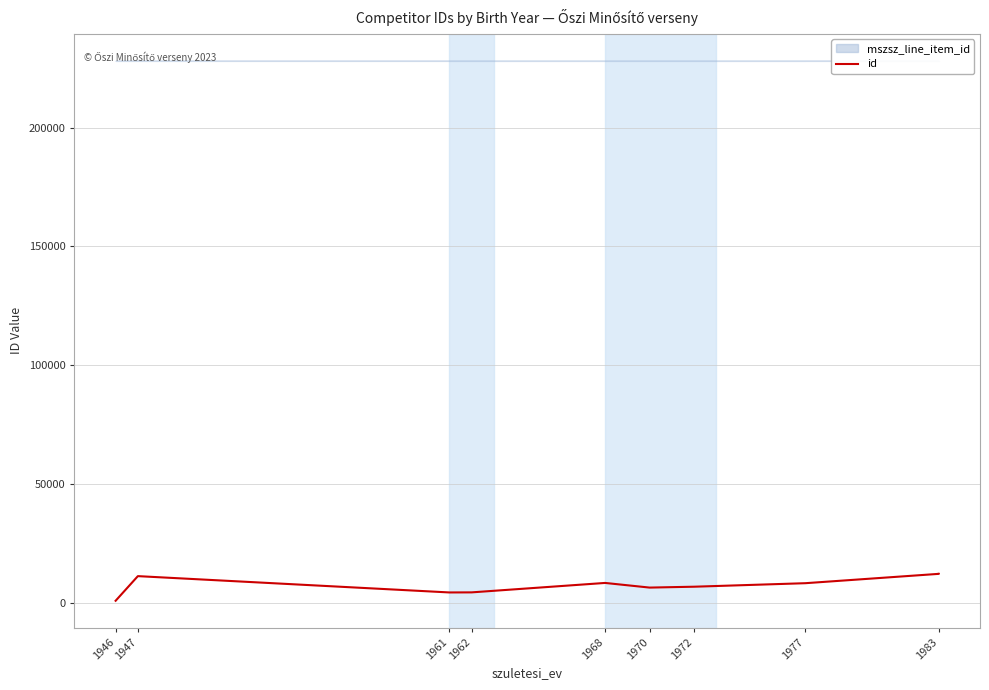

Does the chart have visible grid lines?

Yes